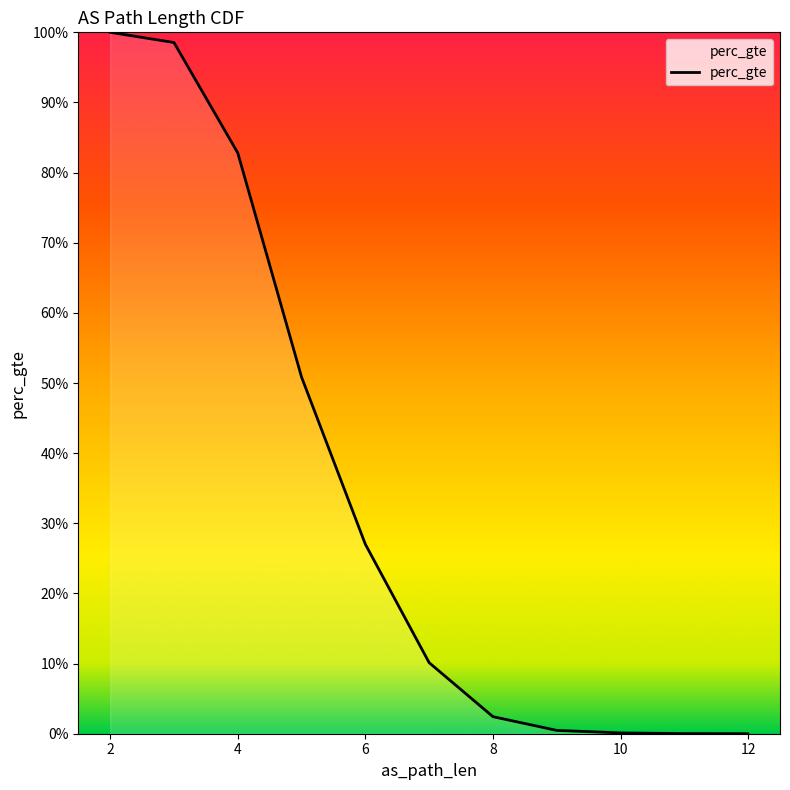

The chart shows a value of 0.3 at 6. True or false?

False